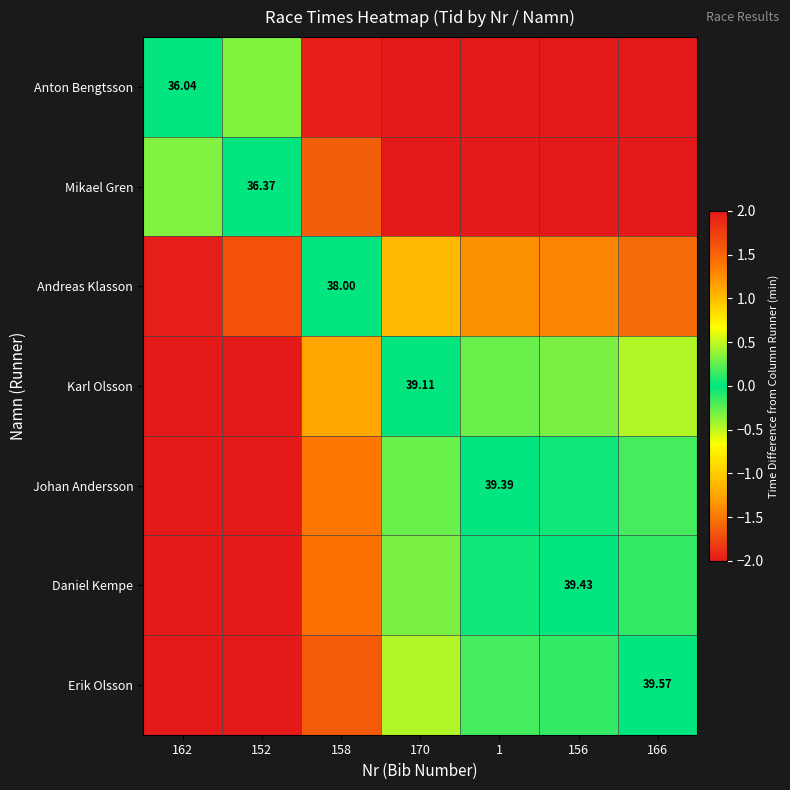

The value of Anton Bengtsson at 166 is -1.3. True or false?

False